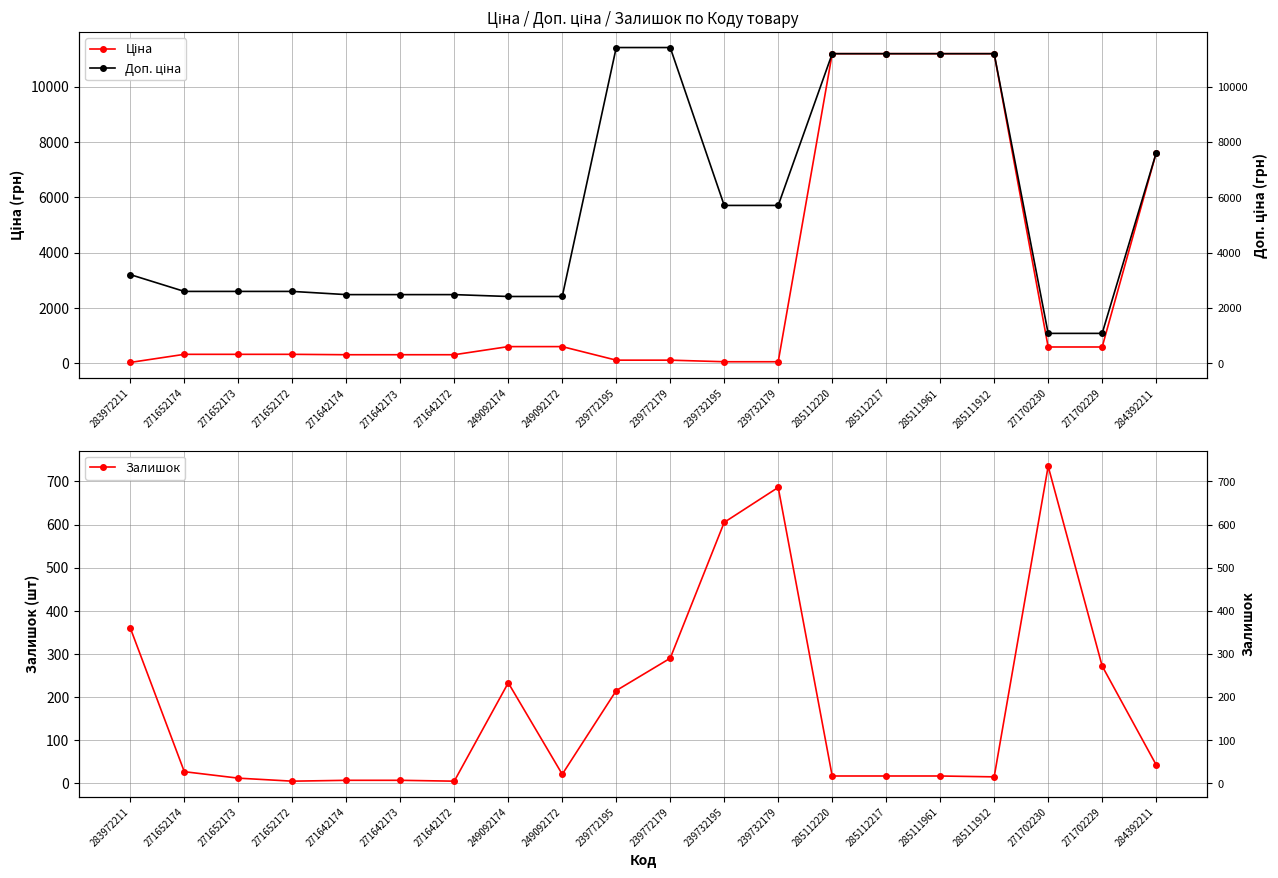

What is the difference between the maximum and minimum values in the Залишок series?

730.0